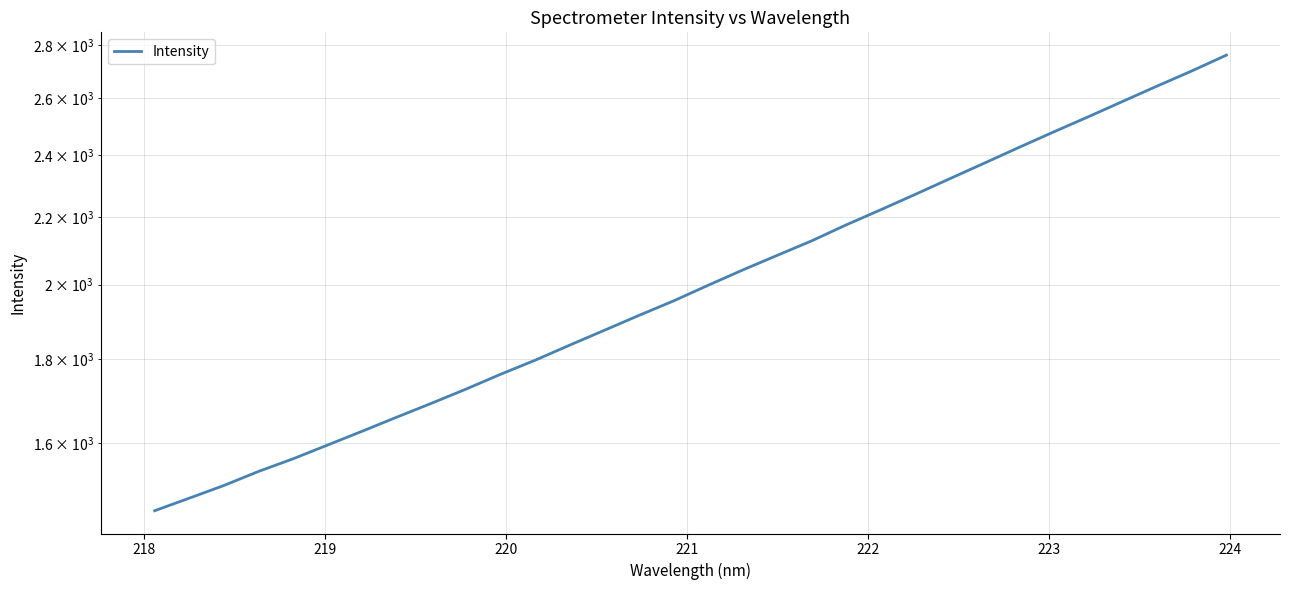

What is the value of the 9th point from the left?

1692.2